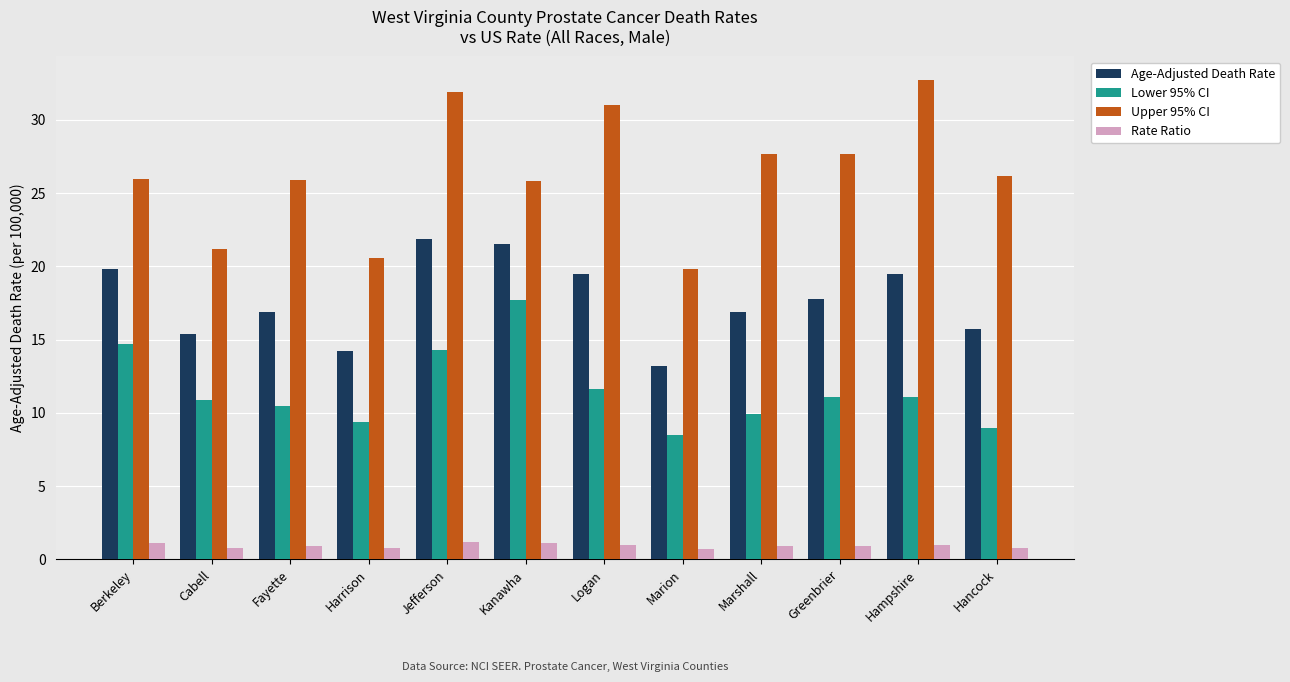

What are all the series names shown in the legend?

Age-Adjusted Death Rate, Lower 95% CI, Upper 95% CI, Rate Ratio